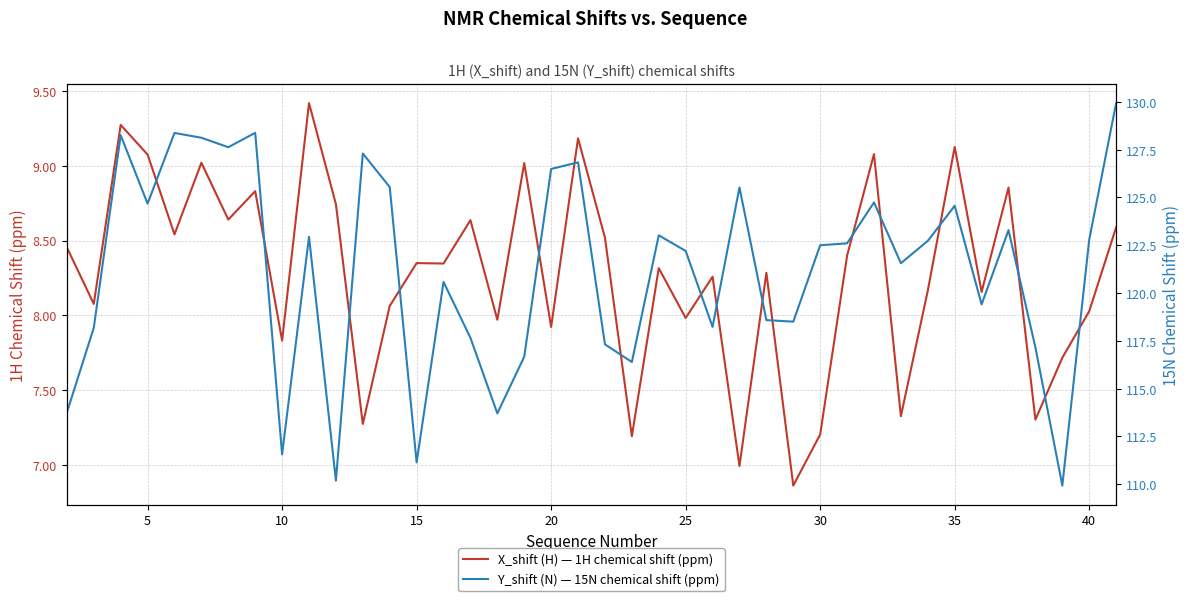

How many data points does each series have?

40